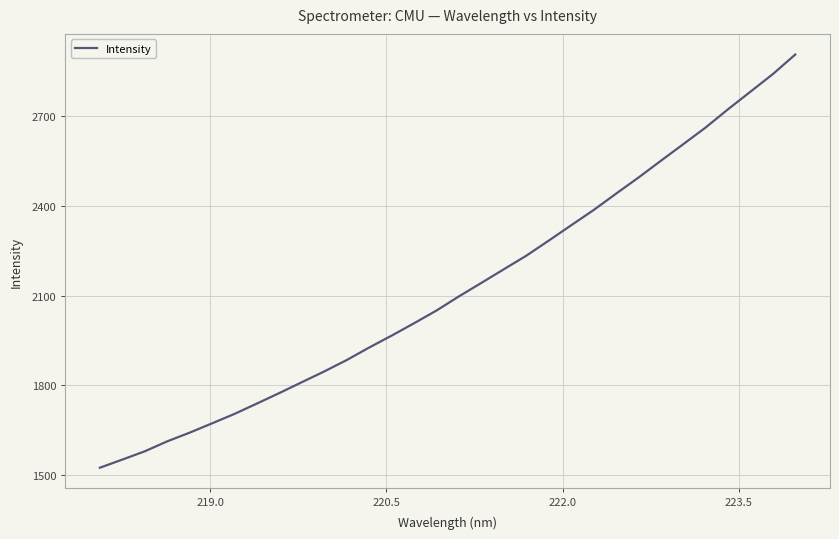

What is the greatest value displayed?

2906.2